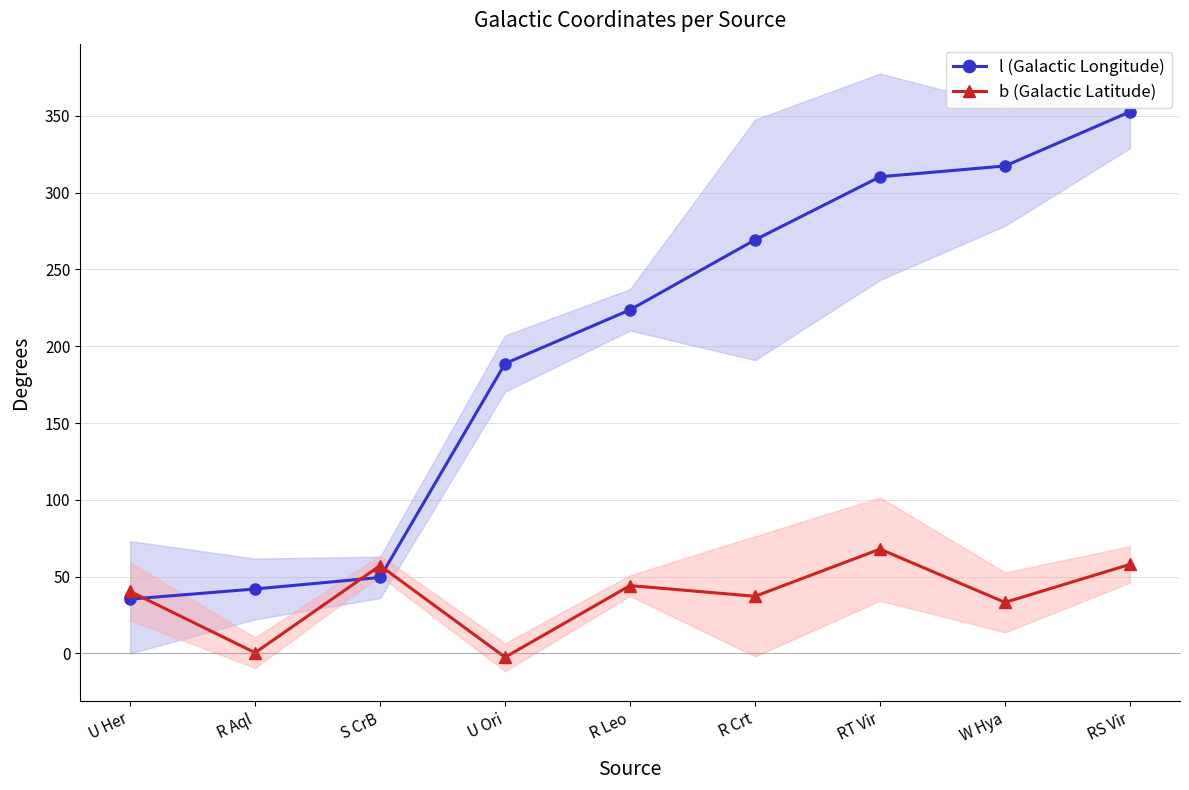

The value of l (Galactic Longitude) at RS Vir is 178.5. True or false?

False